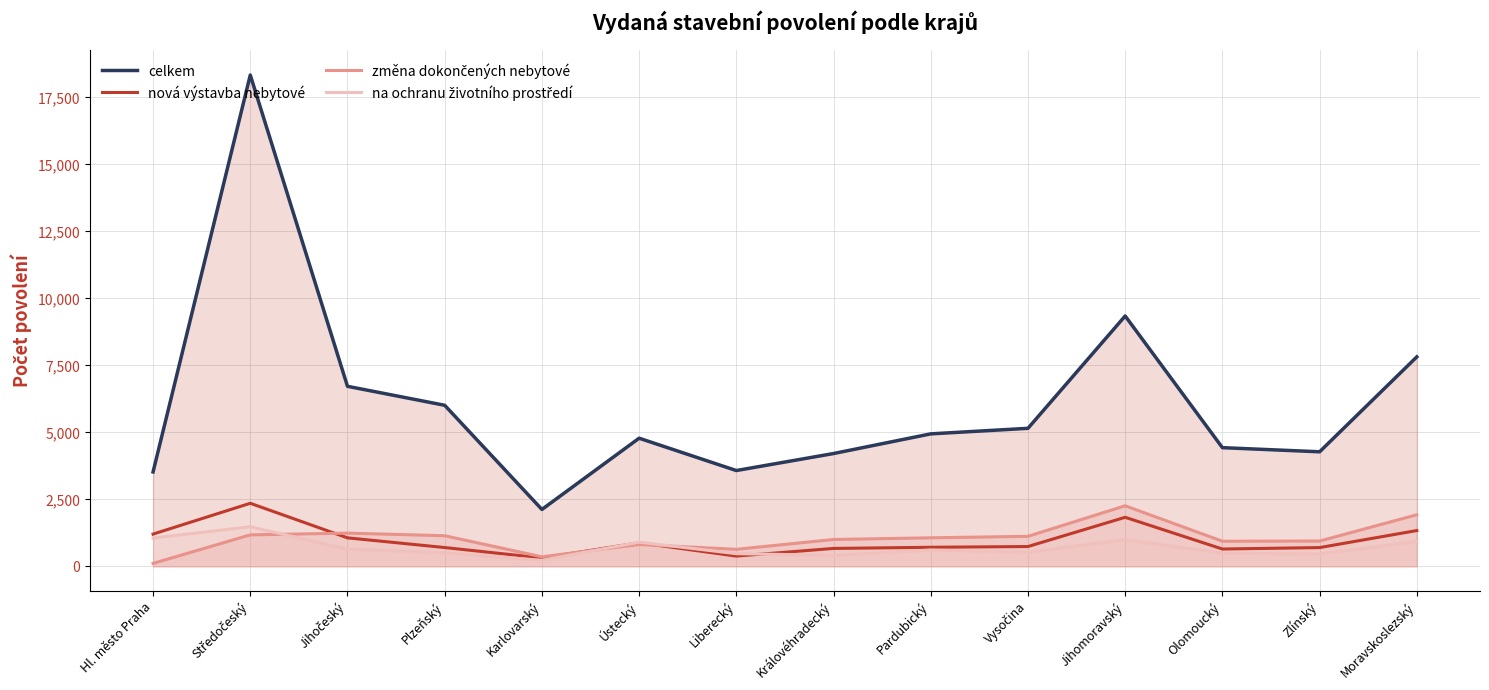

In změna dokončených nebytové, how many points are lower than both neighbors (excluding endpoints)?

3